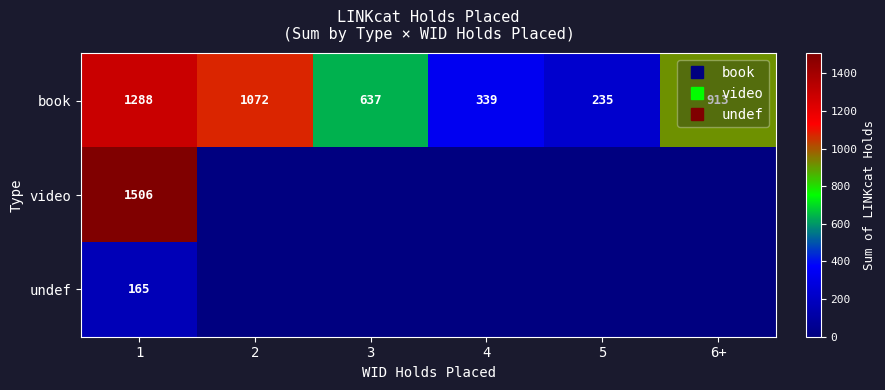

Rank the series by their maximum value, from highest to lowest.

video, book, undef